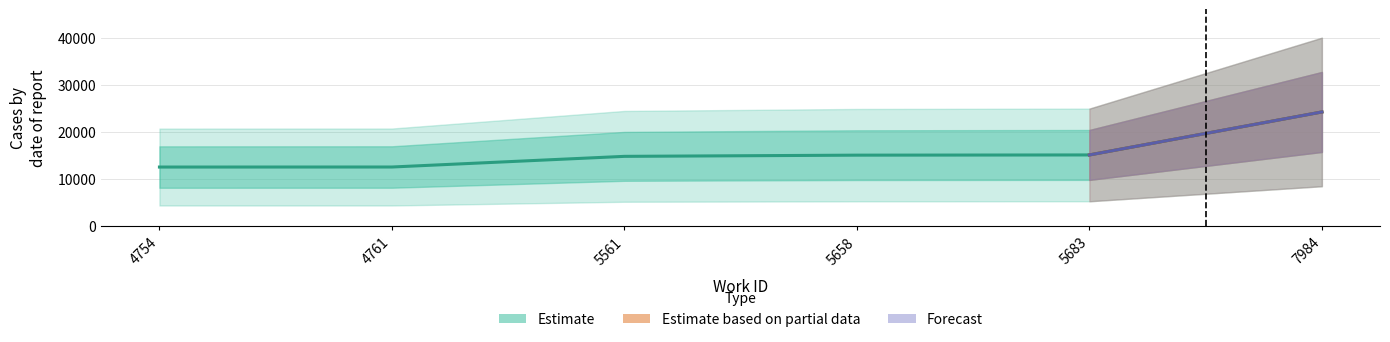

What is the value of the 3rd point from the left?

14859